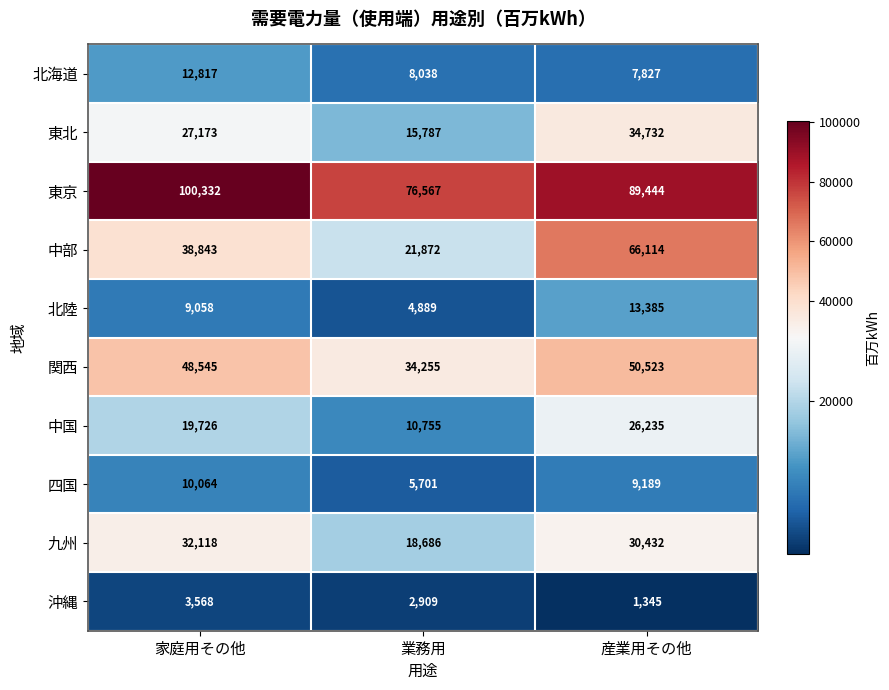

The value of 中国 at 業務用 is 10755. True or false?

True